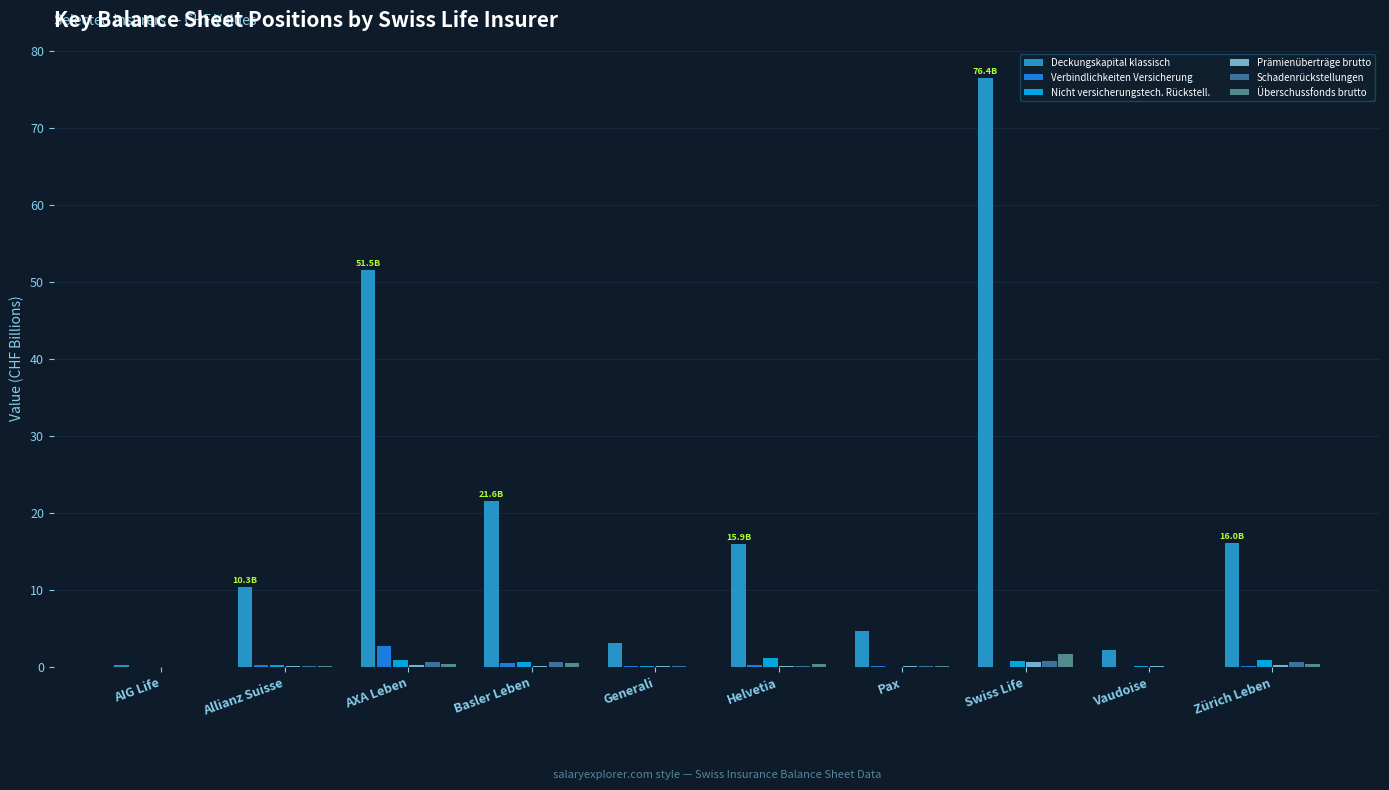

Is it true that Deckungskapital klassisch equals 51.5 at AXA Leben?

True